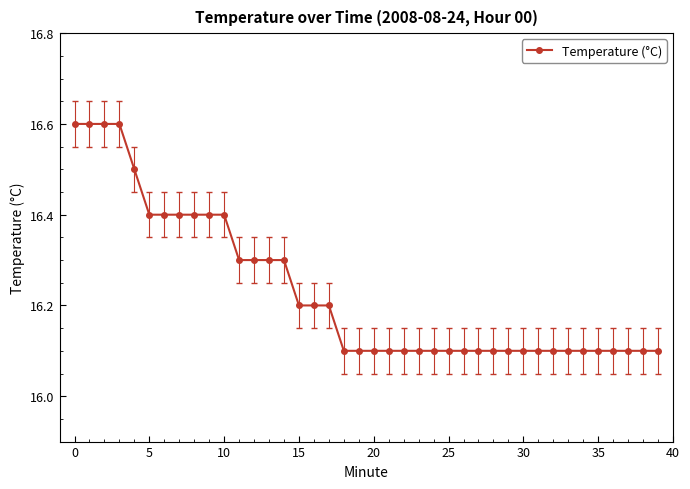

What is the sum of all values?

649.3